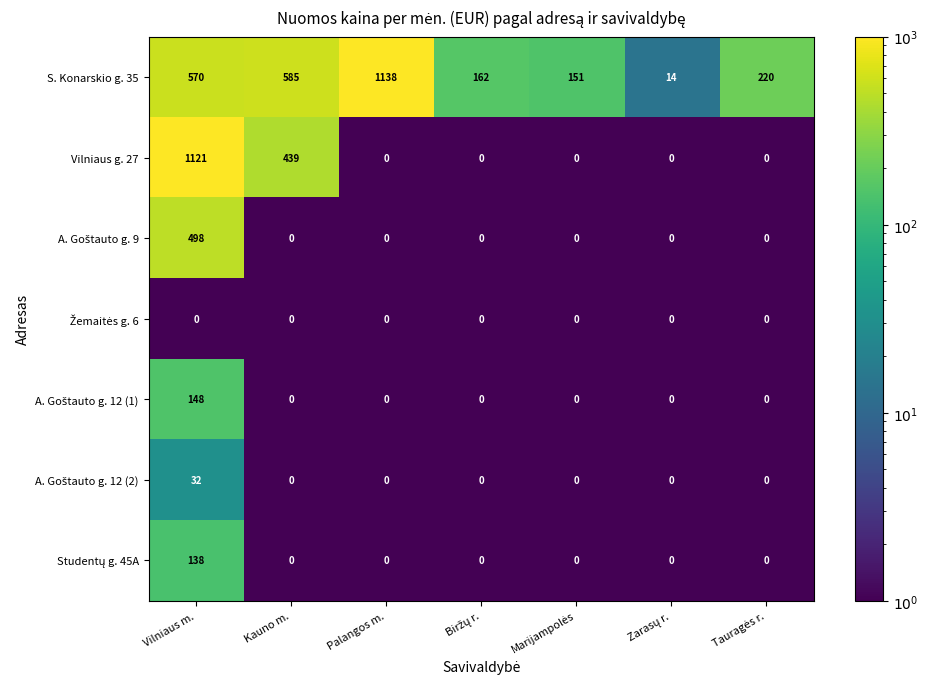

Is it true that S. Konarskio g. 35 equals 570 at Vilniaus m.?

True